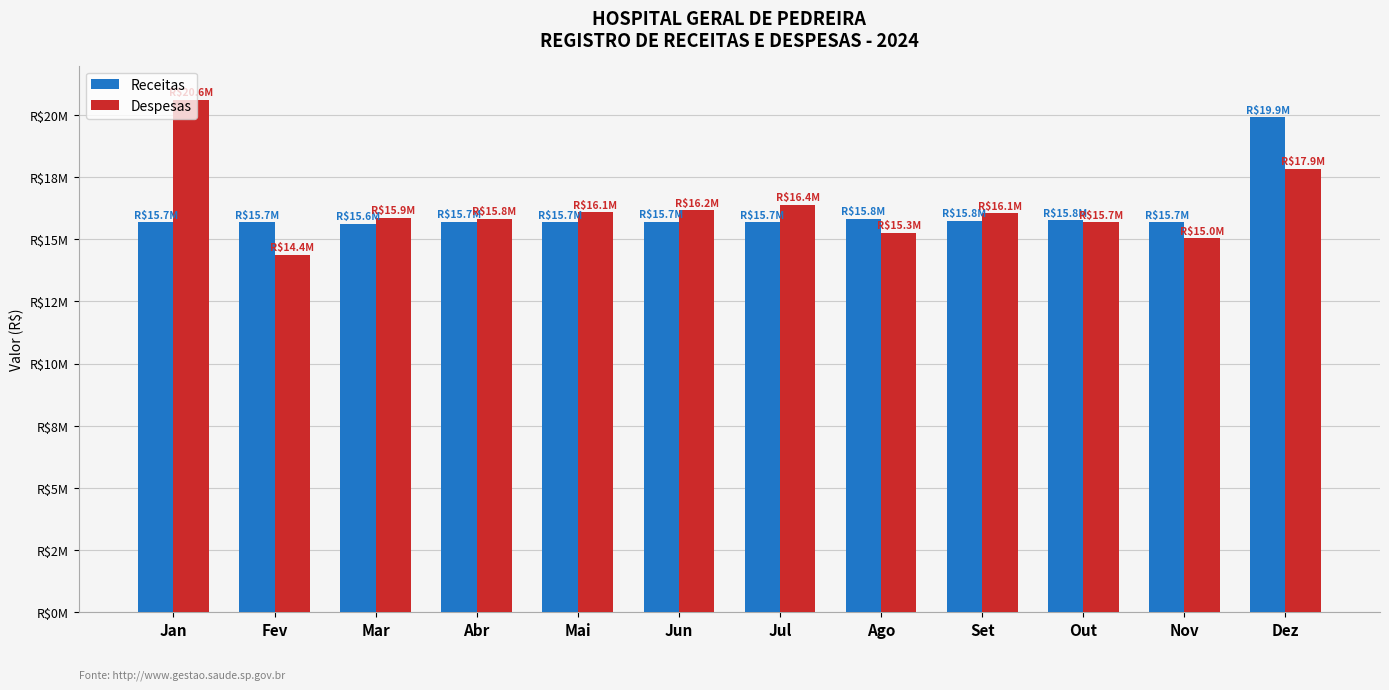

Which category has the lowest value across all series?

Fev